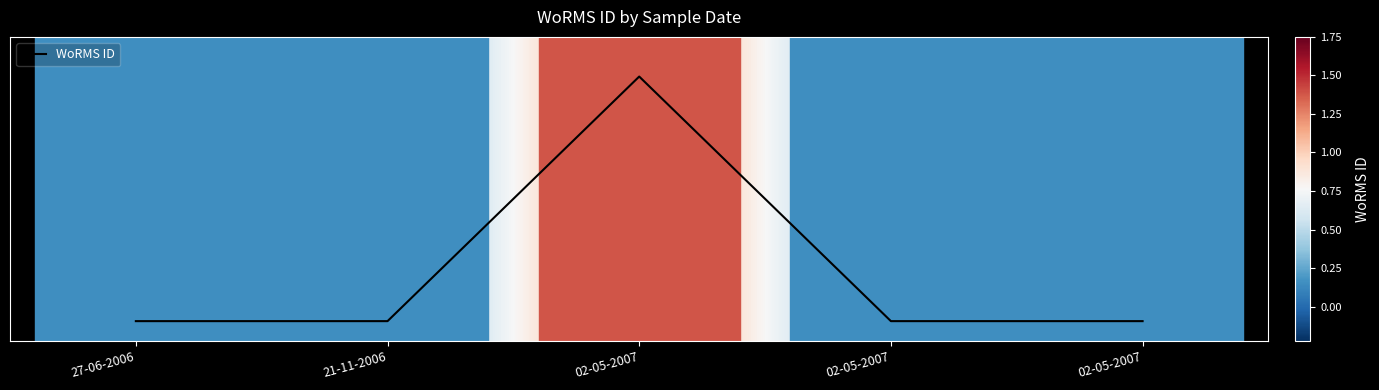

Is this an area chart (filled region under the line)?

No